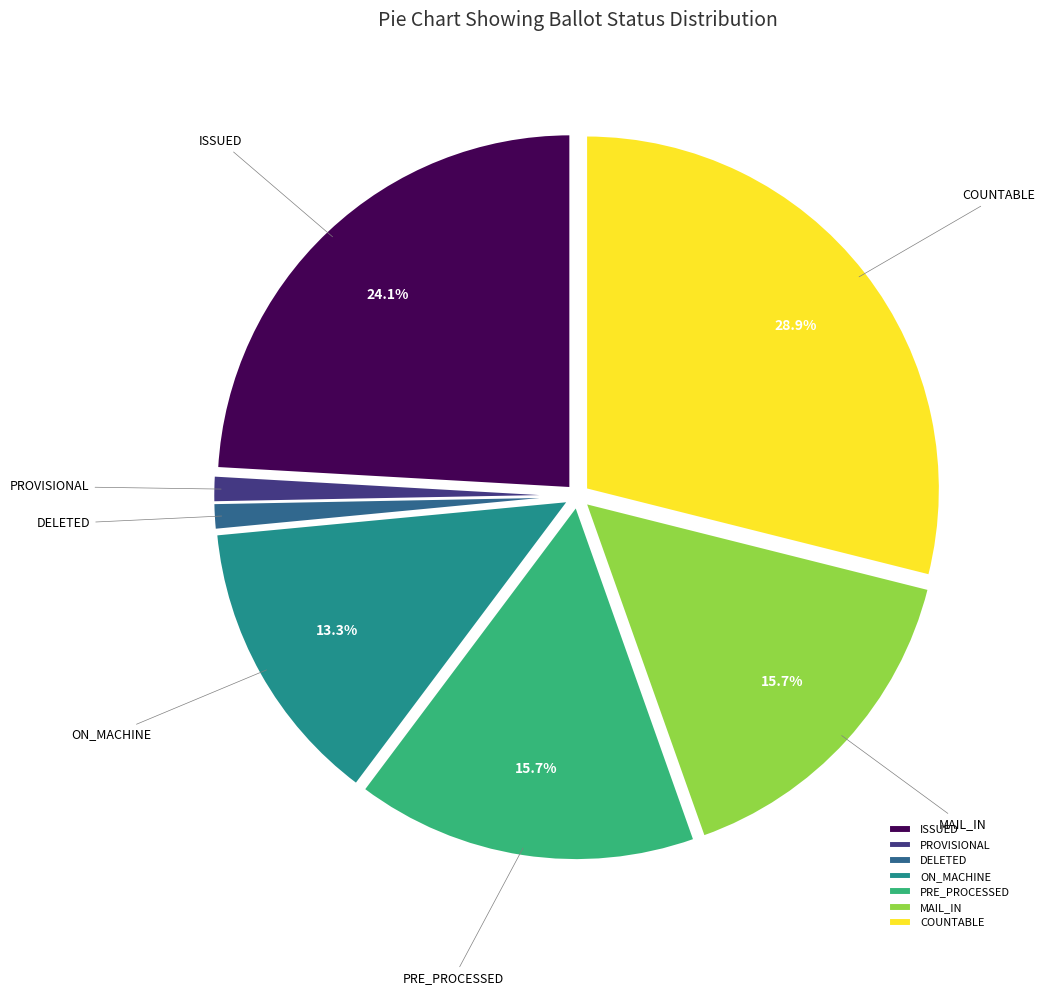

Which has a higher value, DELETED or ISSUED?

ISSUED